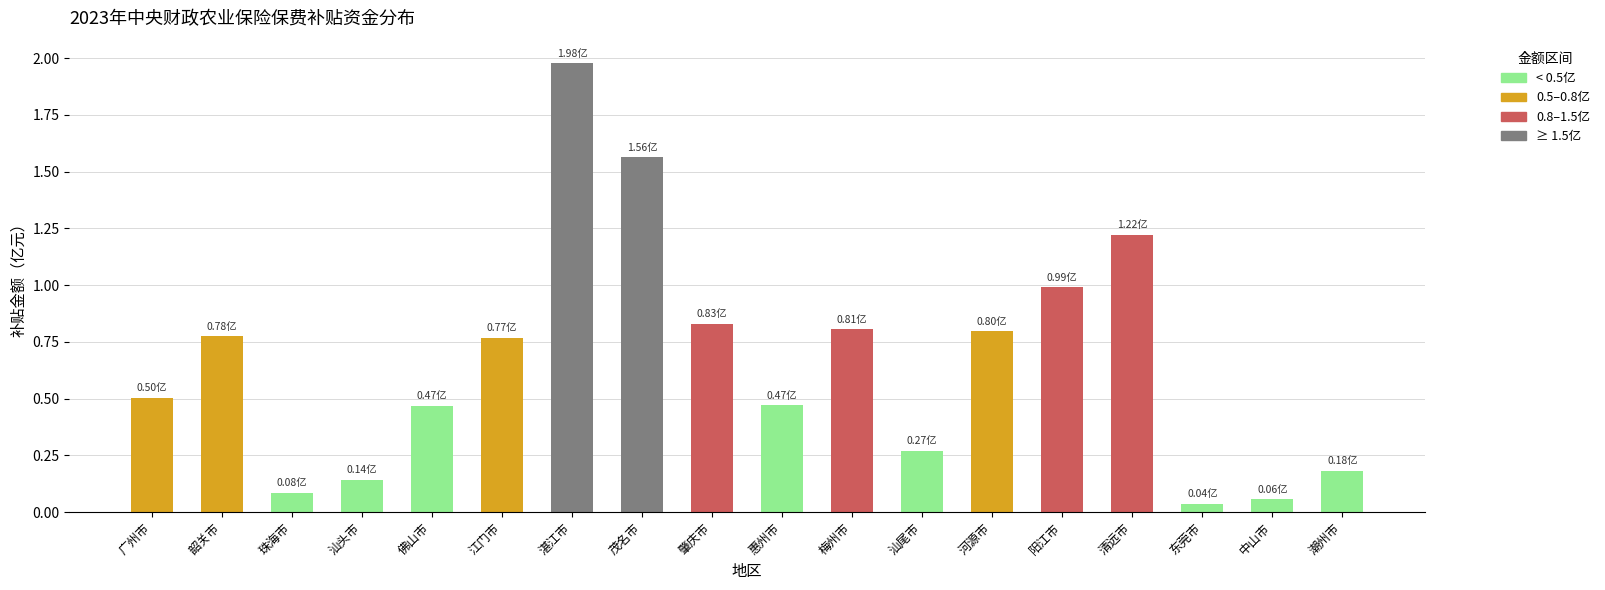

What is the label of the 2nd bar from the left?

韶关市